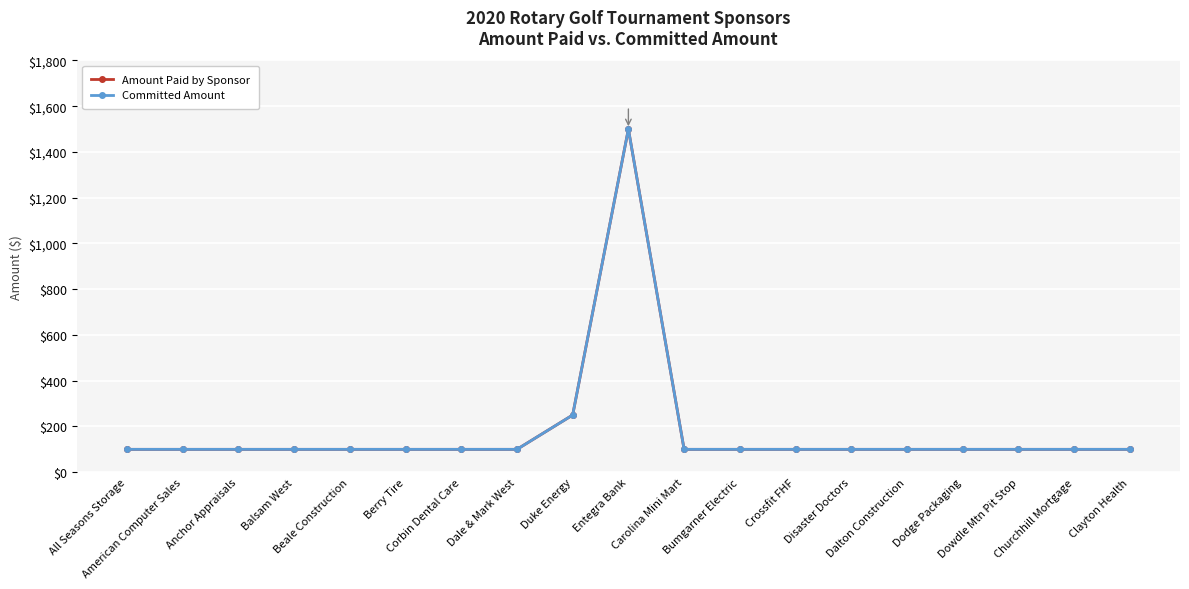

Does the chart have visible grid lines?

Yes